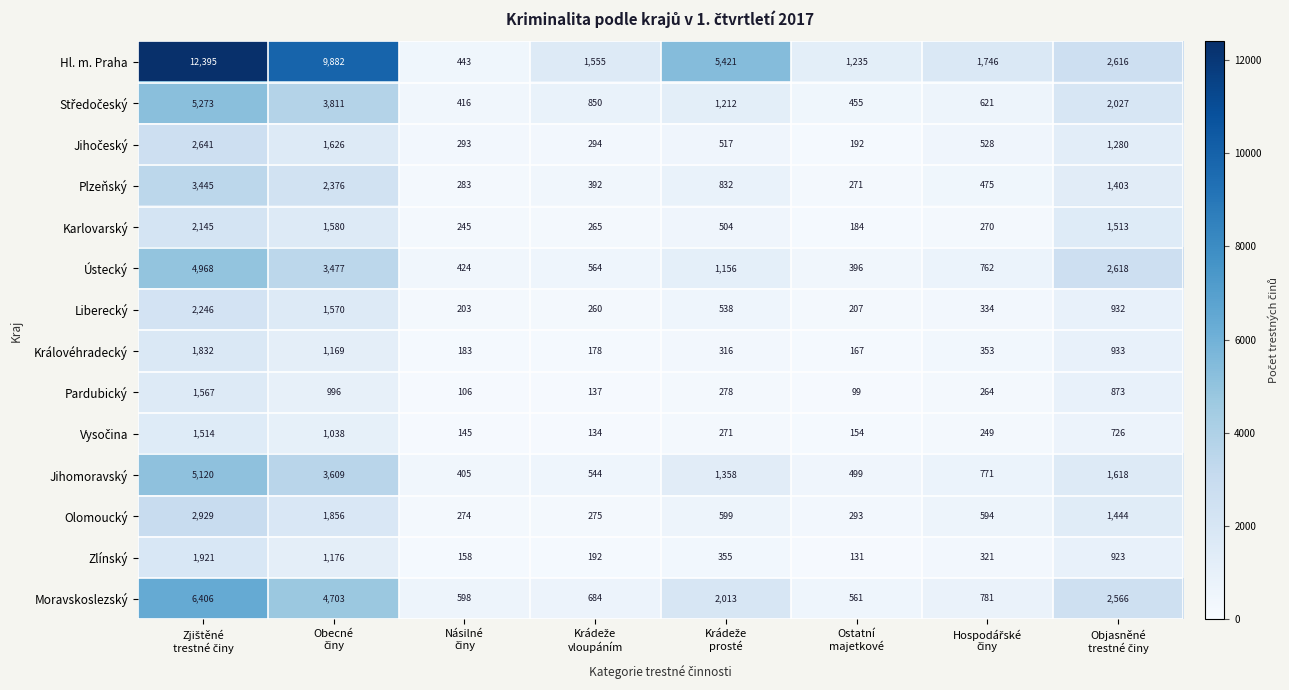

What is the average value of the Karlovarský series?

838